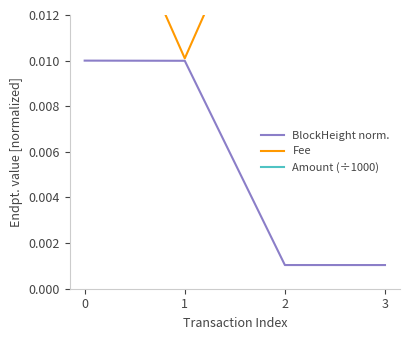

Which series changed the most between 0 and 1?

Fee